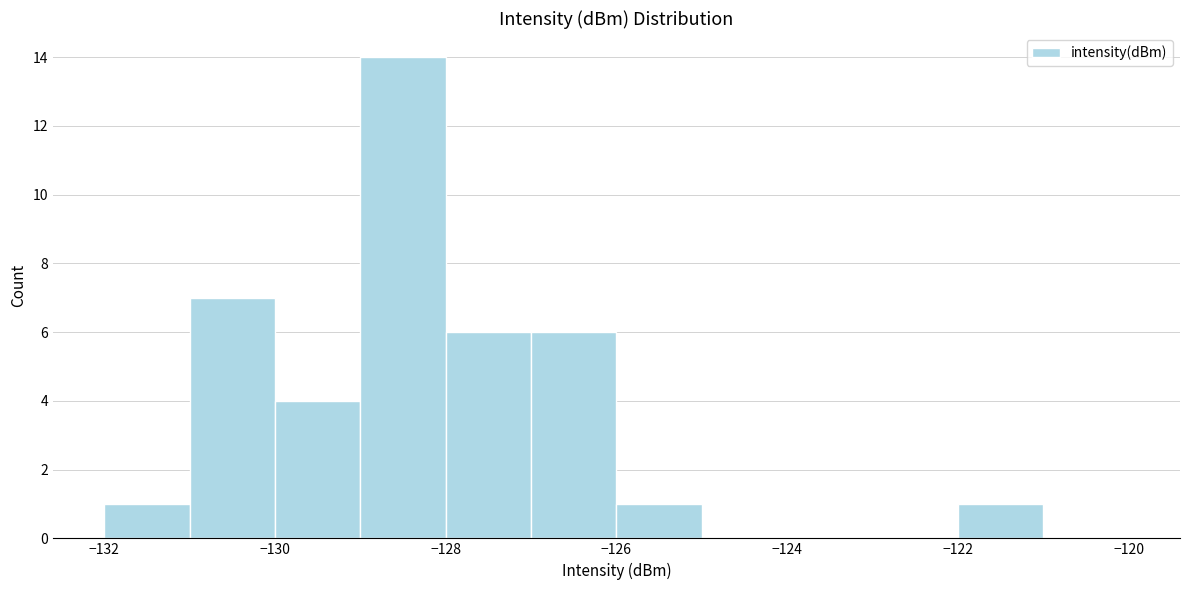

Reading left to right, list every bar in this chart as the range it spans on the x-axis followed by its height. The values are not printed on the chart, so give them approximately, as read against the axis.

-132 to -131: 1
-131 to -130: 7
-130 to -129: 4
-129 to -128: 14
-128 to -127: 6
-127 to -126: 6
-126 to -125: 1
-125 to -124: 0
-124 to -123: 0
-123 to -122: 0
-122 to -121: 1
-121 to -120: 0